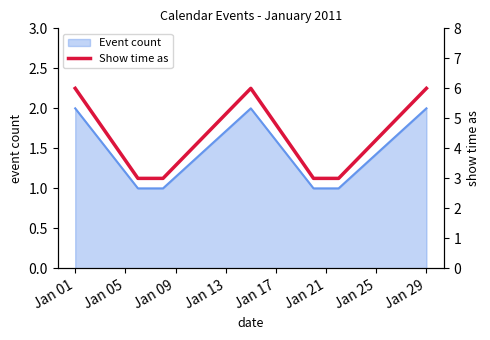

The value at Jan 01 is 9. True or false?

False